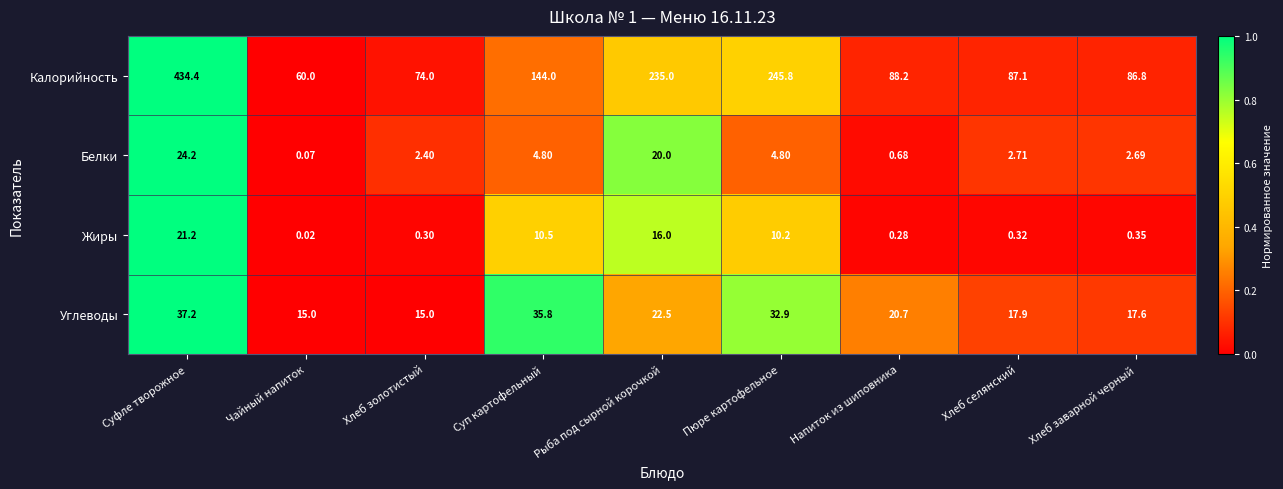

Rank the series at Рыба под сырной корочкой from lowest to highest value.

Жиры, Белки, Углеводы, Калорийность